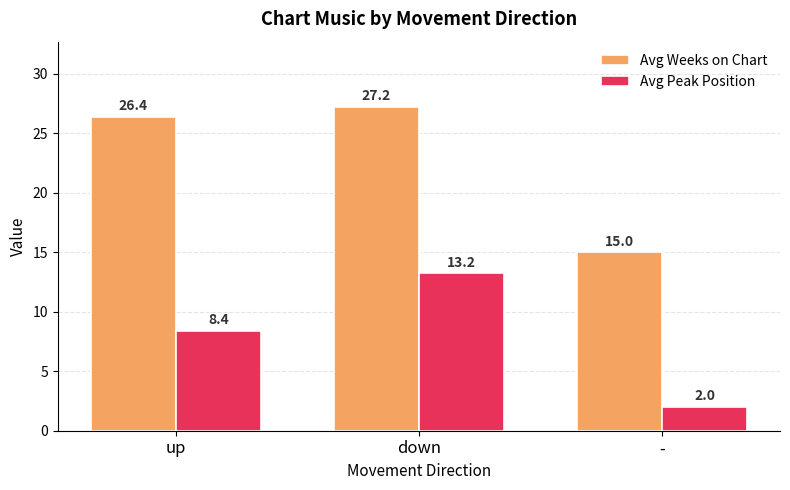

What is the label of the 3rd bar from the left?

-